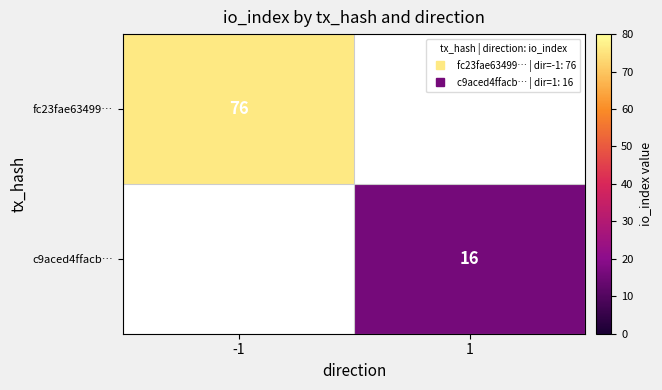

Which category has the highest value in the fc23fae63499… series?

-1